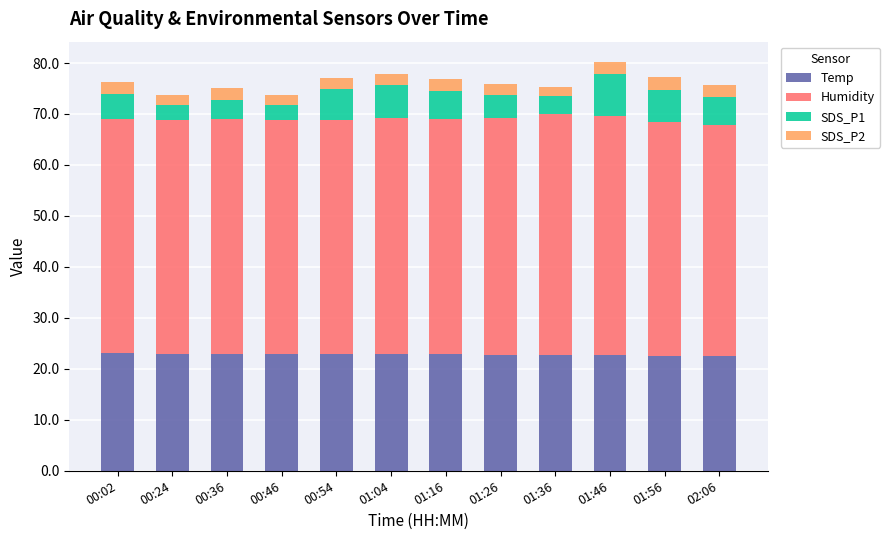

True or false: Temp has a value of 35.3 at 01:36.

False